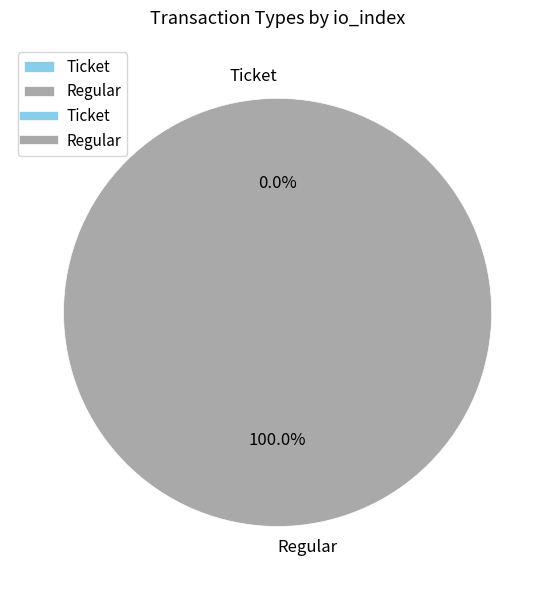

Is there any slice that represents more than half of the pie?

Yes